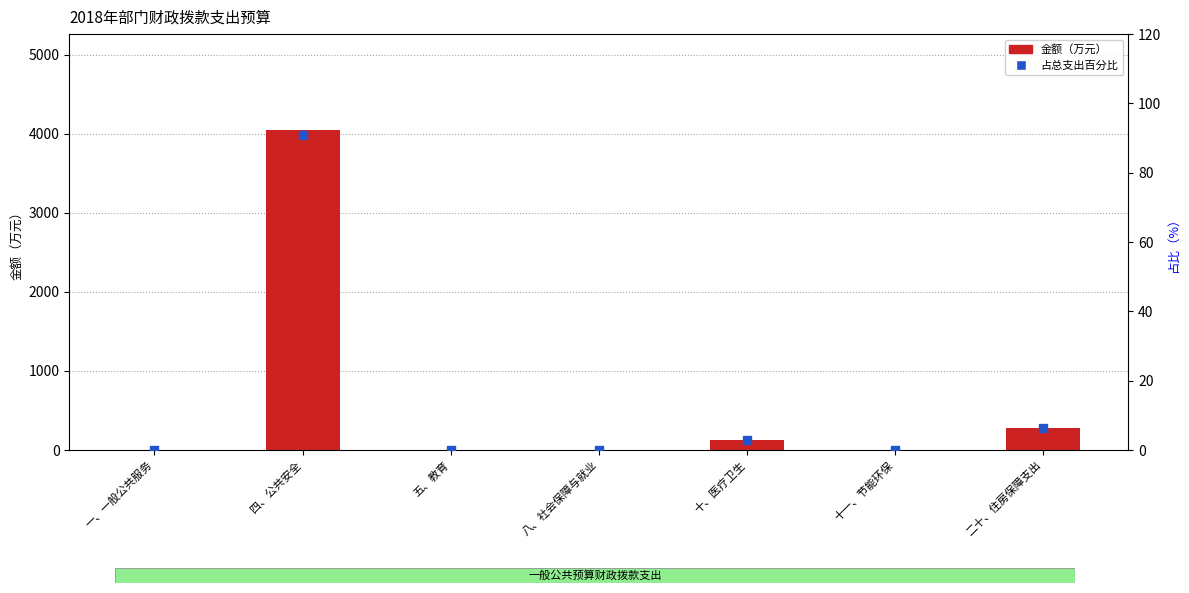

Which series has the largest total across all categories?

金额（万元）